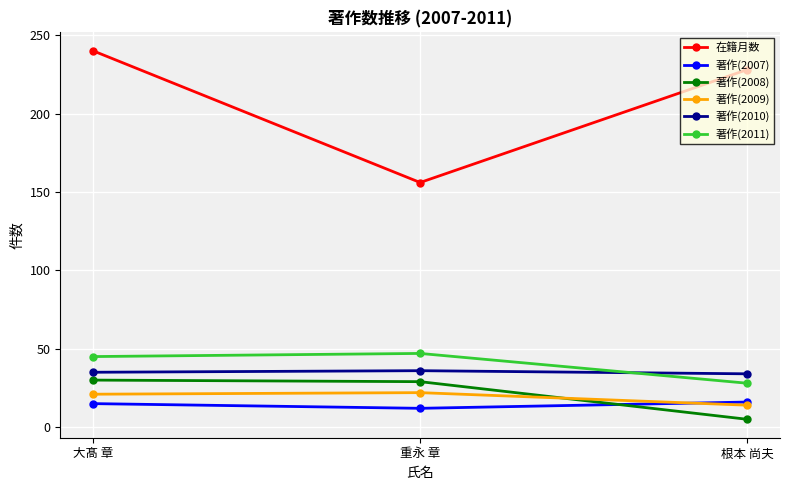

How many series are shown in this chart?

6